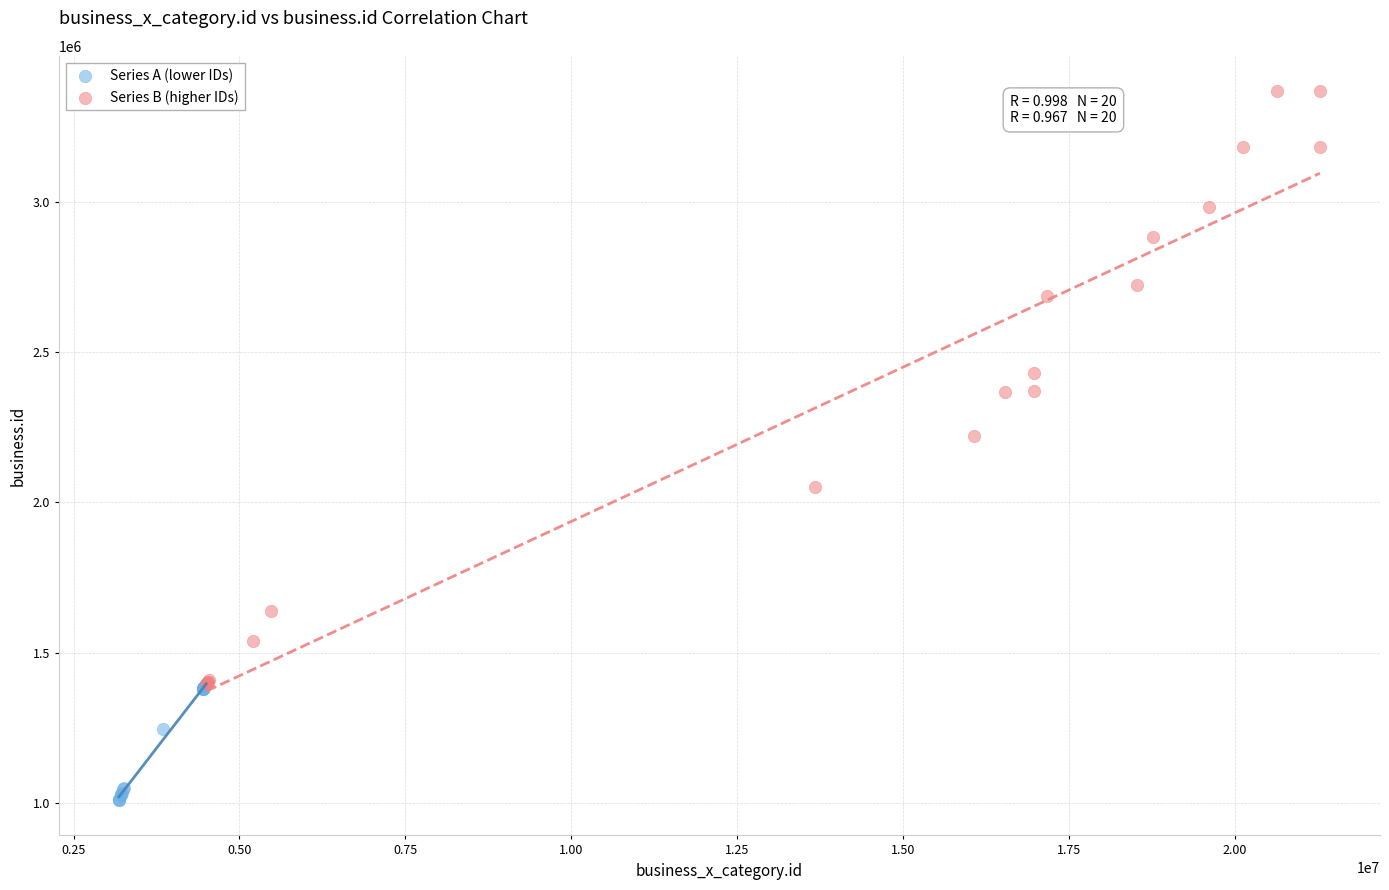

Which series reaches the maximum Y coordinate?

Series B (higher IDs)